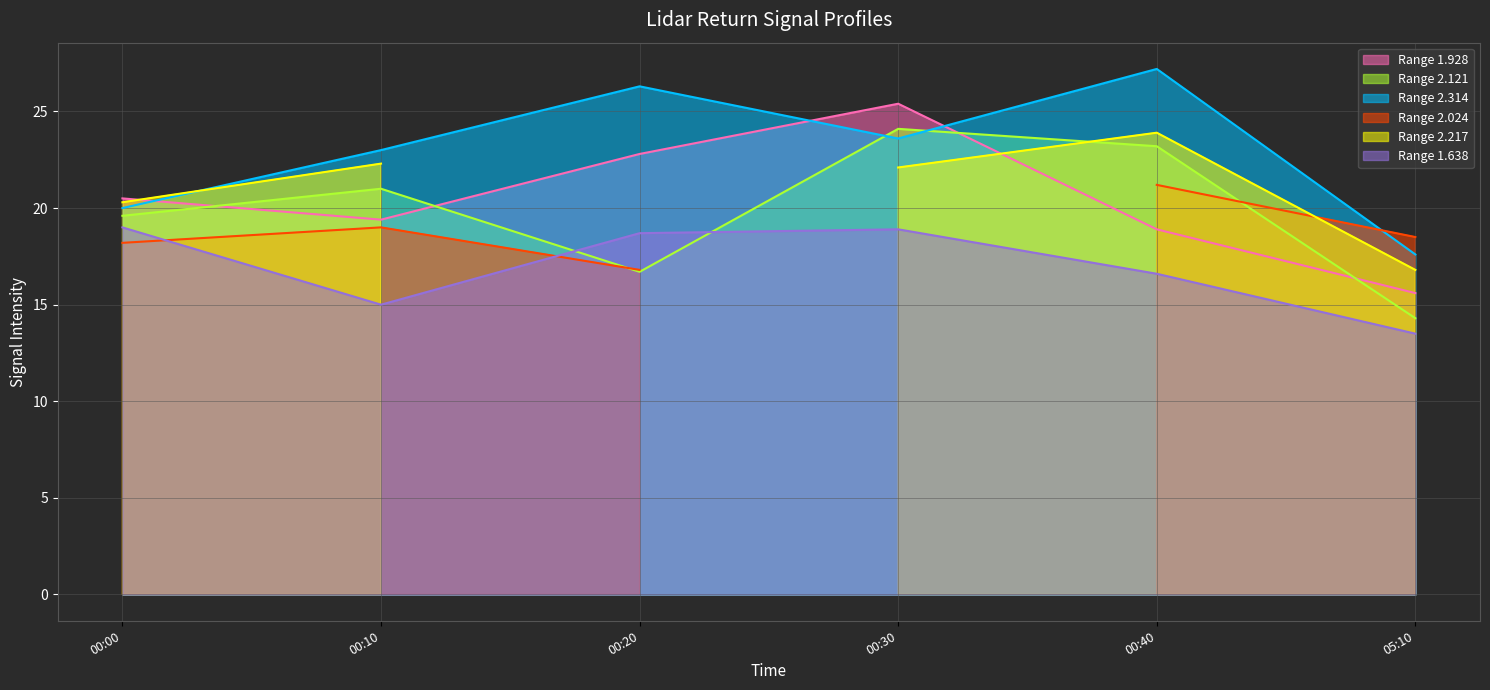

What is the maximum value for 2.024 line?

21.2